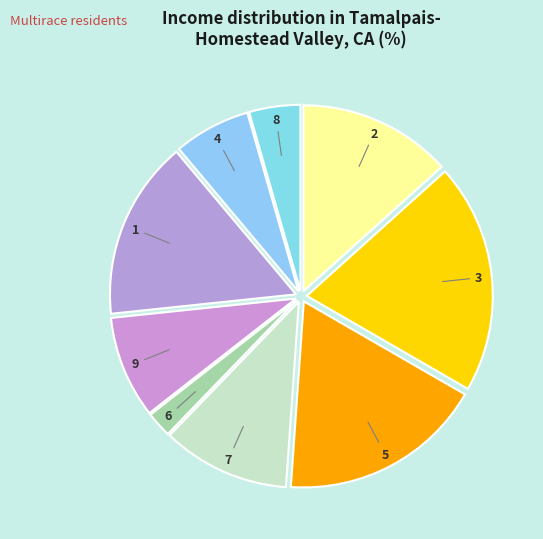

Is it true that 2 is 13% of the pie?

True